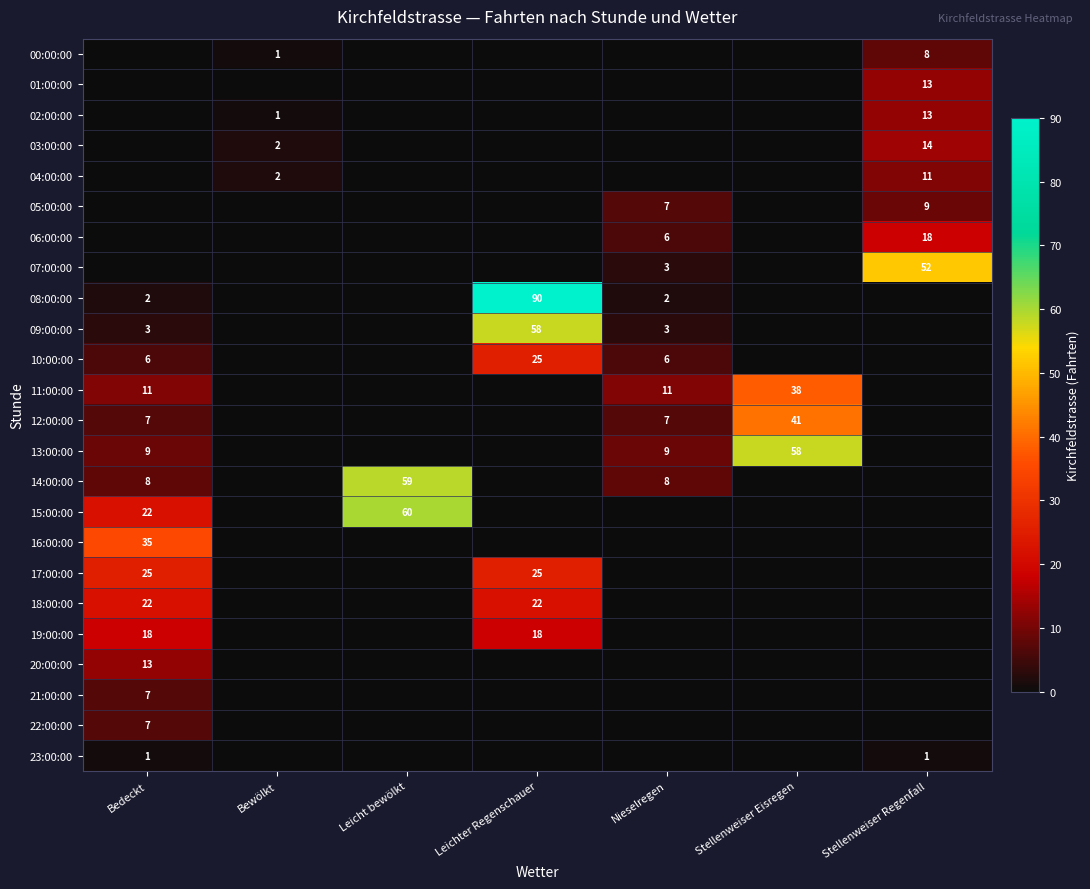

The value of 10:00:00 at Bedeckt is 6. True or false?

True